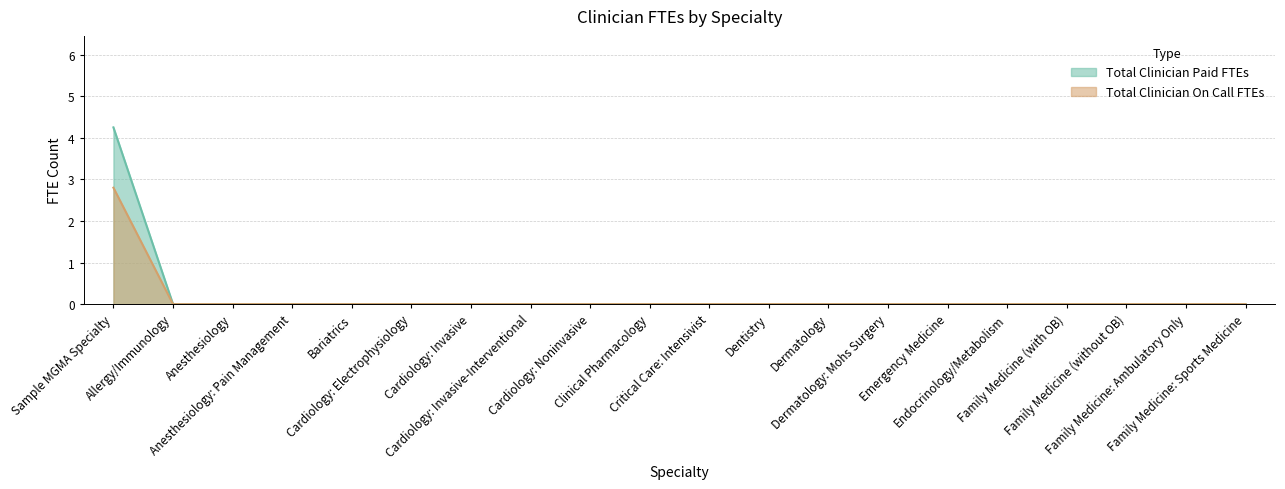

Is it true that Total Clinician On Call FTEs equals 0.0 at Clinical Pharmacology?

True